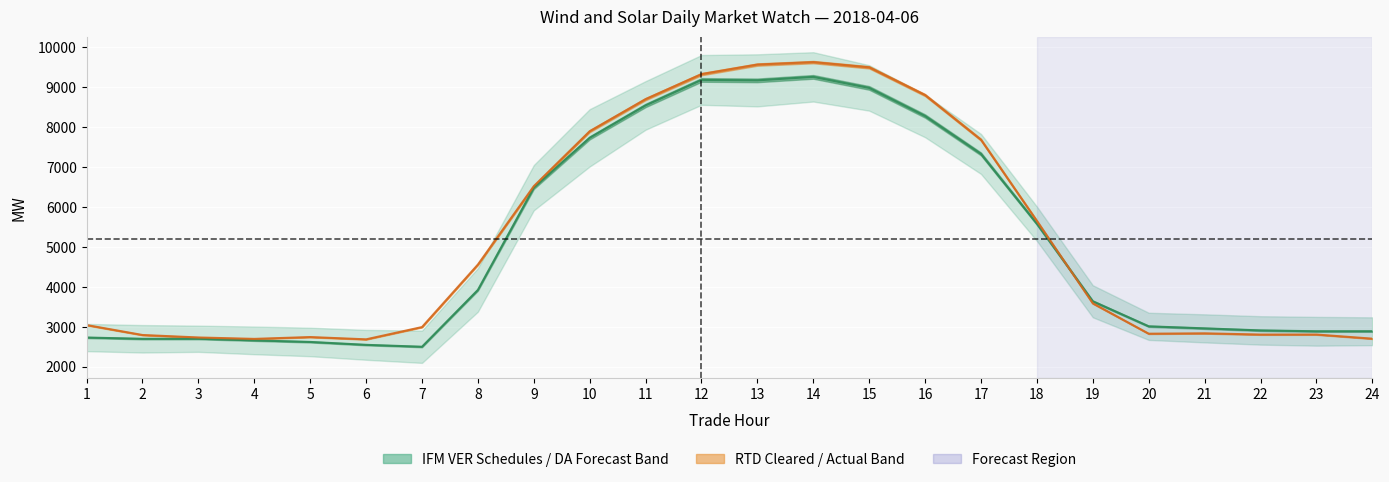

At 1, list the series in order from smallest to largest.

IFM VER Schedules line, RTD CLEARED VALUE line